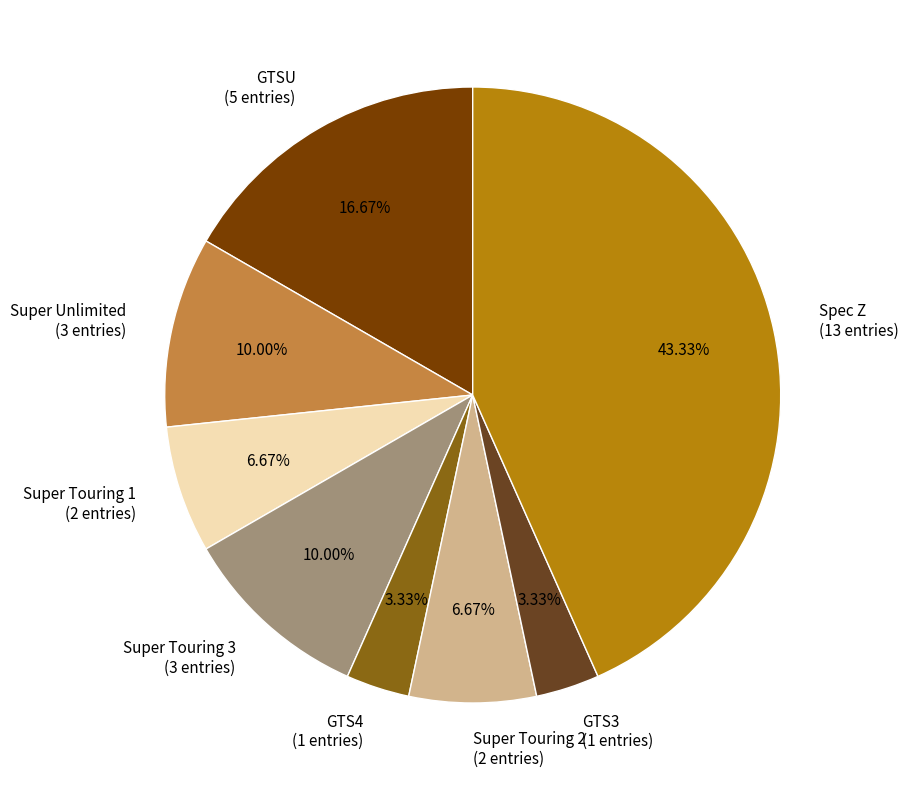

True or false: GTSU accounts for 28% of the total.

False